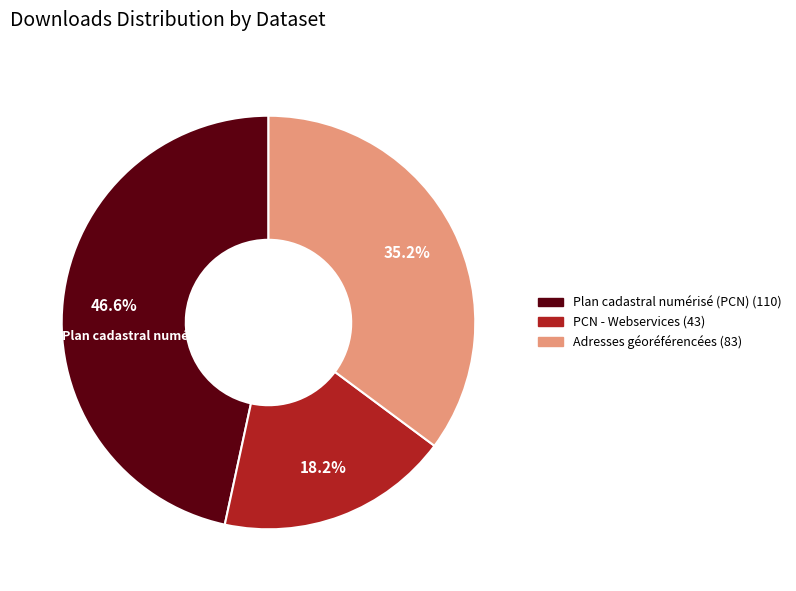

Is there a majority slice in this chart?

No